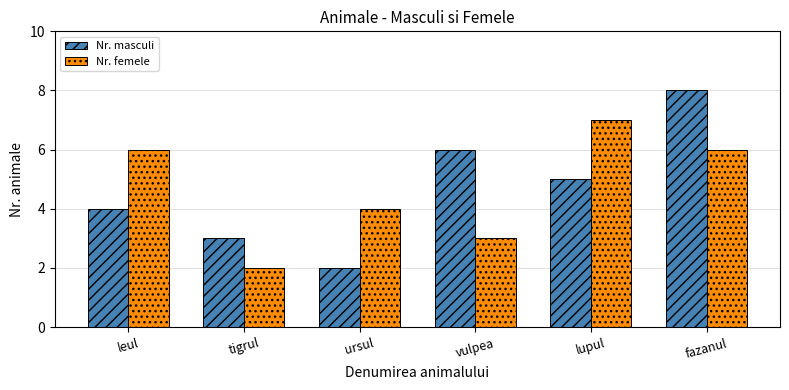

Count the number of data series in this chart.

2